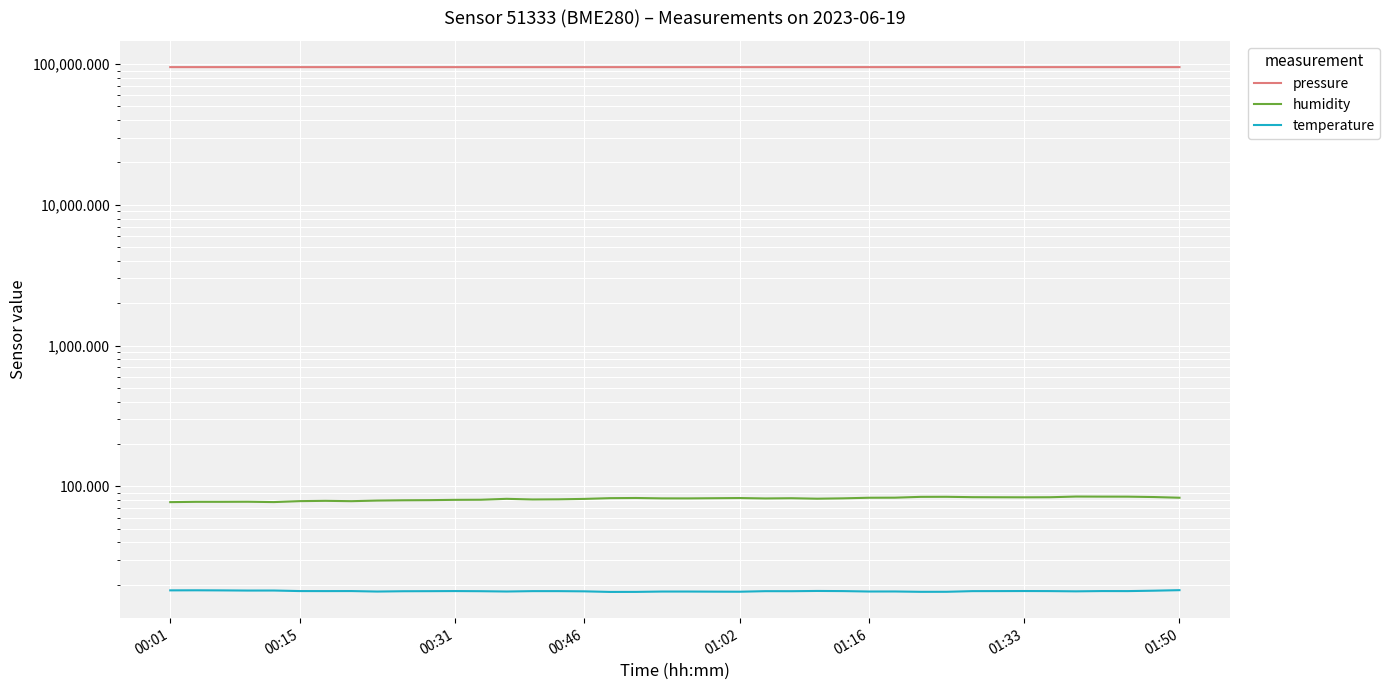

True or false: temperature and pressure cross at least once.

False